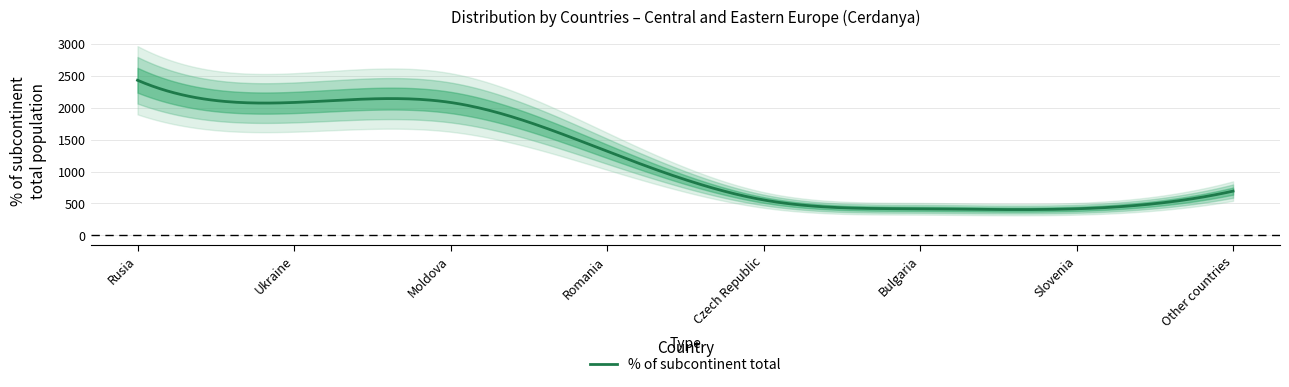

Does the chart have visible grid lines?

Yes